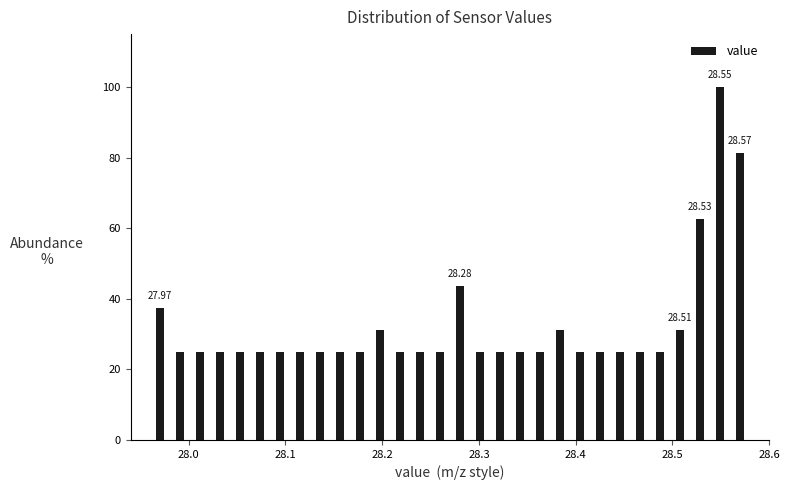

Read against the x-axis, roughly where is the centre of the tallest bar?

28.55